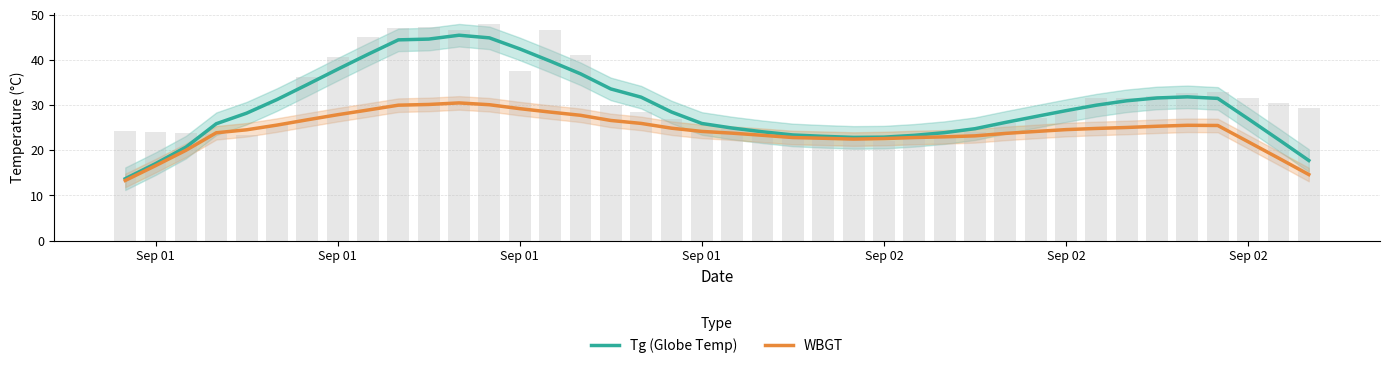

Reading left to right, list all the values displayed in this chart.

Tg (Globe Temp): 13.7	17.0	20.7	25.9	28.2	31.2	34.6	38.0	41.3	44.5	44.6	45.5	44.9	42.5	39.8	37.0	33.6	31.8	28.5	25.9	24.9	24.1	23.4	23.1	22.9	22.9	23.3	23.9	24.8	26.2	27.5	28.8	30.0	31.0	31.6	31.8	31.5	27.0	22.4	17.7
WBGT: 13.3	16.6	20.0	23.9	24.5	25.6	26.8	27.9	28.9	30.0	30.2	30.5	30.1	29.2	28.5	27.8	26.6	26.0	24.9	24.2	23.8	23.3	22.8	22.7	22.5	22.6	22.8	23.0	23.2	23.7	24.2	24.6	24.8	25.1	25.3	25.5	25.5	21.9	18.3	14.6